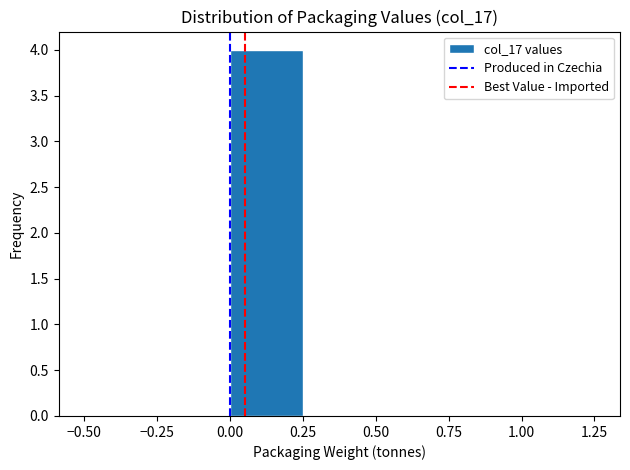

Reading left to right, transcribe this chart: for each bar, give the range it covers on the x-axis and its height. The values are not printed on the chart, so give them approximately, as read against the axis.

-0.50 to -0.25: 0
-0.25 to 0.00: 0
0.00 to 0.25: 4
0.25 to 0.50: 0
0.50 to 0.75: 0
0.75 to 1.00: 0
1.00 to 1.25: 0